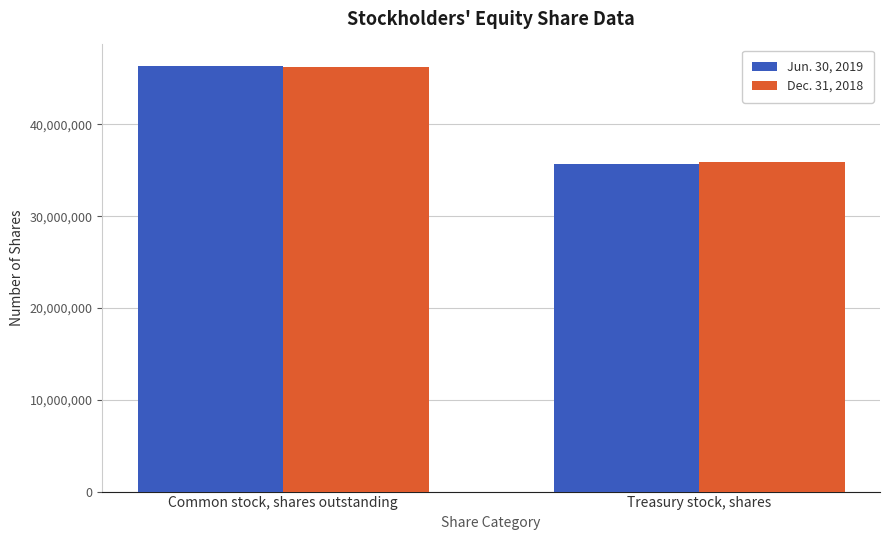

Count the Jun. 30, 2019 values in the range 35665526 to 46386727.

2